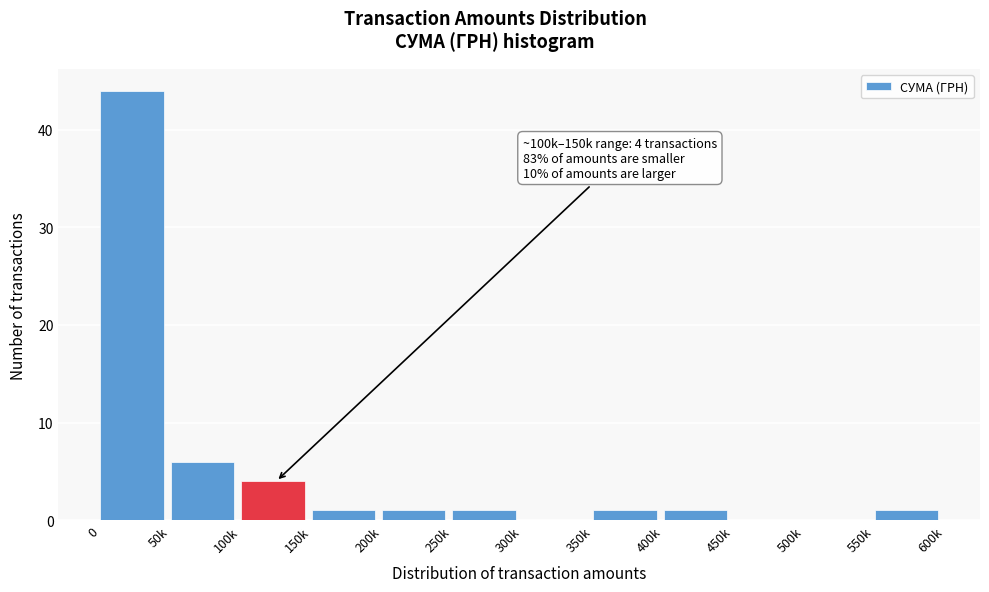

Reading left to right, extract all data points from this chart.

0=44	50k=6	100k=4	150k=1	200k=1	250k=1	300k=0	350k=1	400k=1	450k=0	500k=0	550k=1